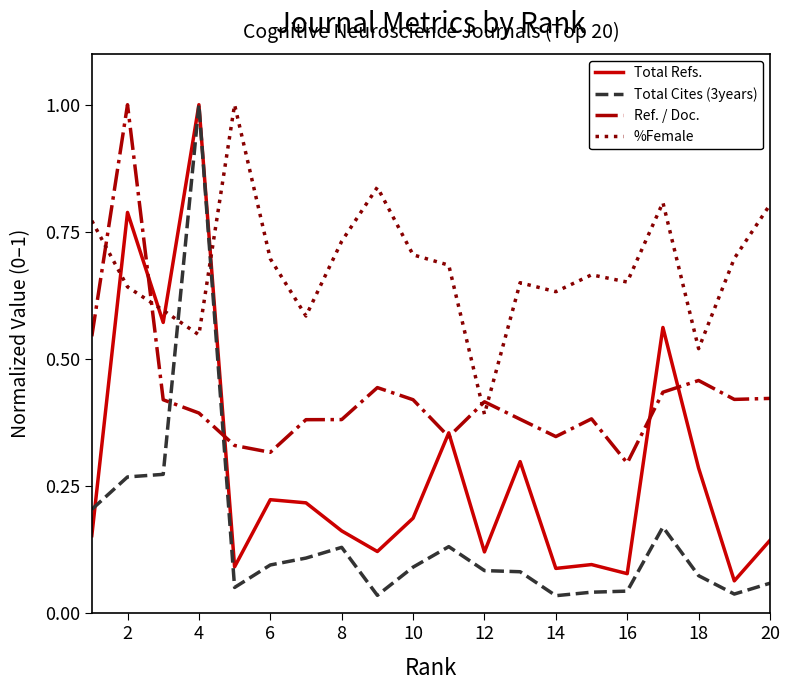

Which series has the largest total across all categories?

%Female